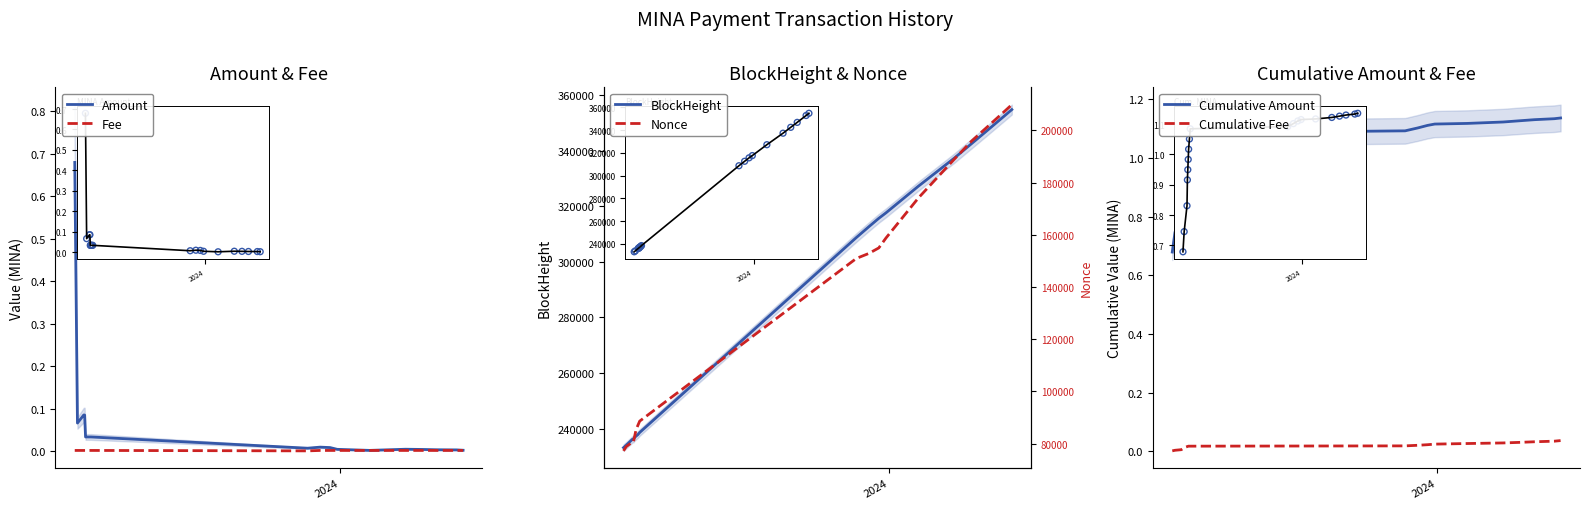

Is the value of Amount at 6 greater than the value of Nonce at 15?

No